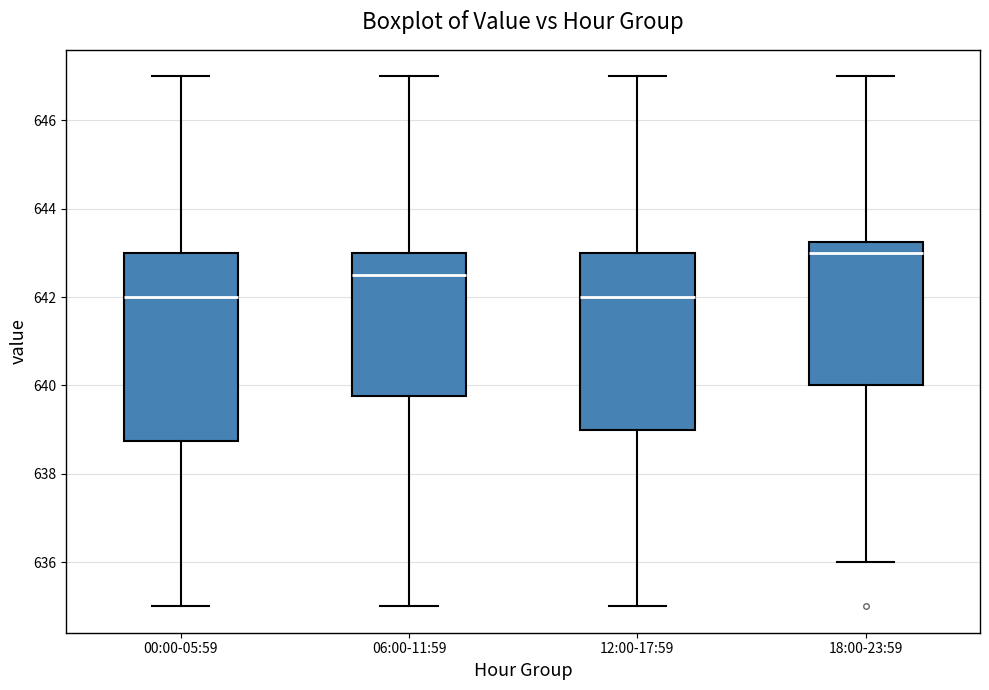

Reading left to right, read every box against the y-axis: the position of its median line, the range the box covers, and the ends of its whiskers. The values are not printed on the chart, so give them approximately, as read against the axis.

00:00-05:59: median 642.0, box 638.8 to 643.0, whiskers 635.0 to 647.0
06:00-11:59: median 642.6, box 639.8 to 643.0, whiskers 635.0 to 647.0
12:00-17:59: median 642.0, box 639.0 to 643.0, whiskers 635.0 to 647.0
18:00-23:59: median 643.0, box 640.0 to 643.2, whiskers 636.0 to 647.0